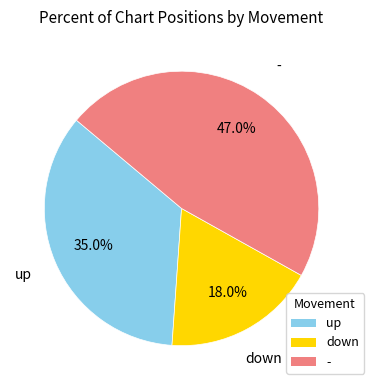

Between down and up, which is larger?

up